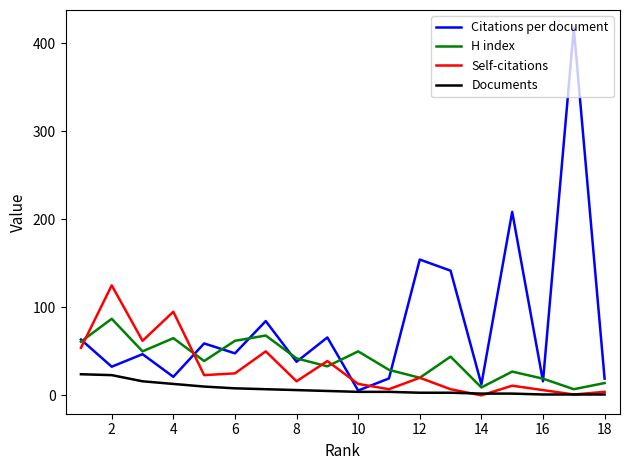

Which series has the largest range (max minus min)?

Citations per document